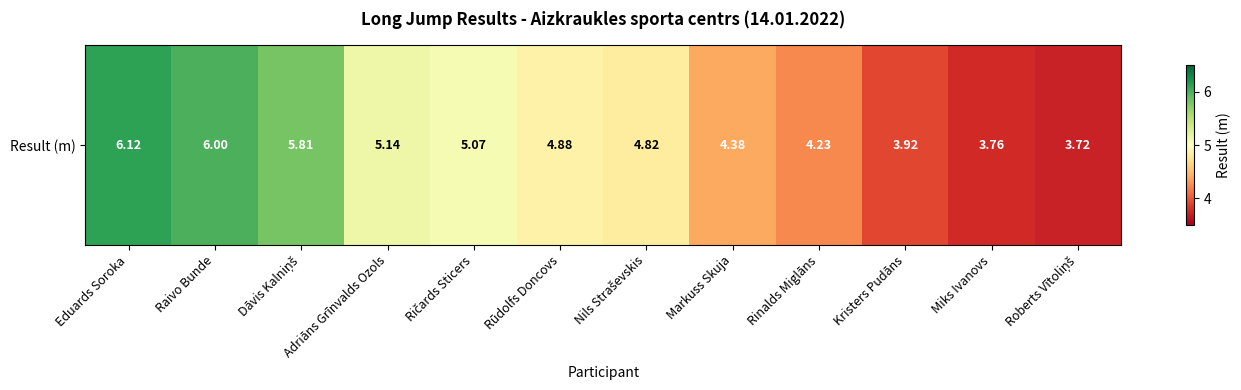

What is the difference between the values at Roberts Vītoliņš and Ričards Sticers?

1.4